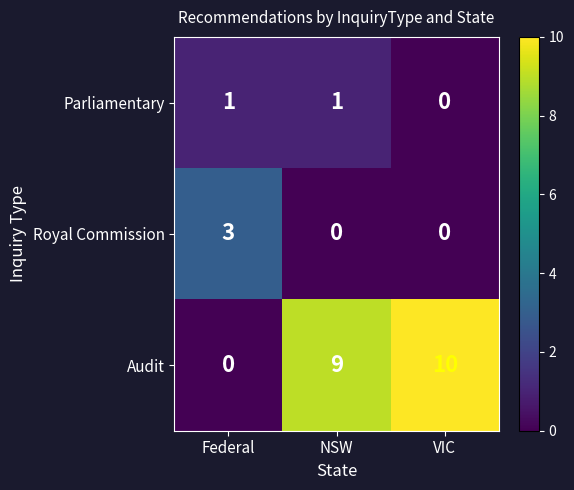

How many data points does each series have?

3